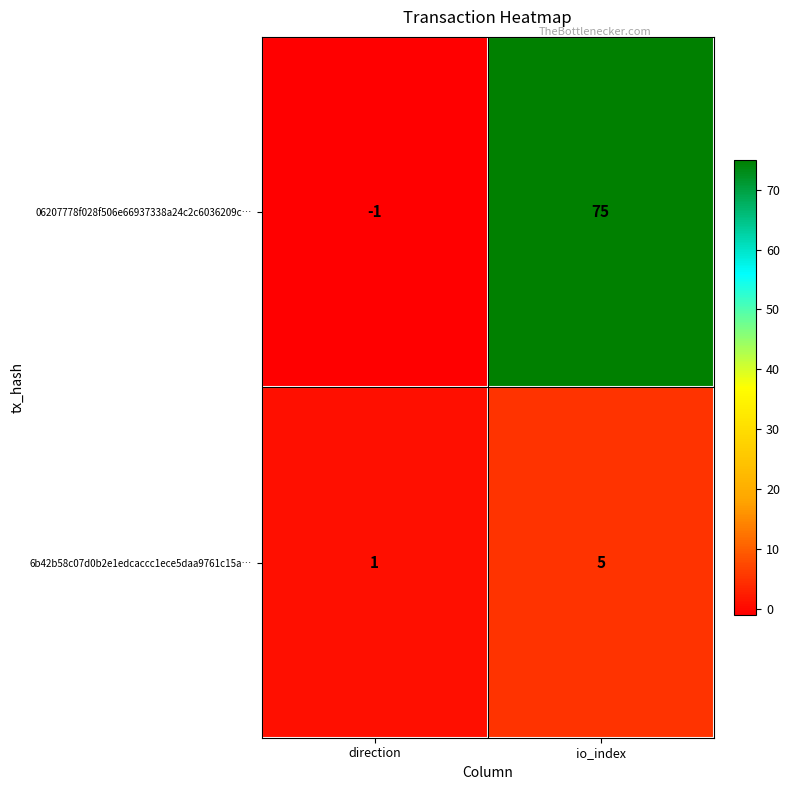

Which series changed the most between direction and io_index?

06207778f028f506e66937338a24c2c6036209c…